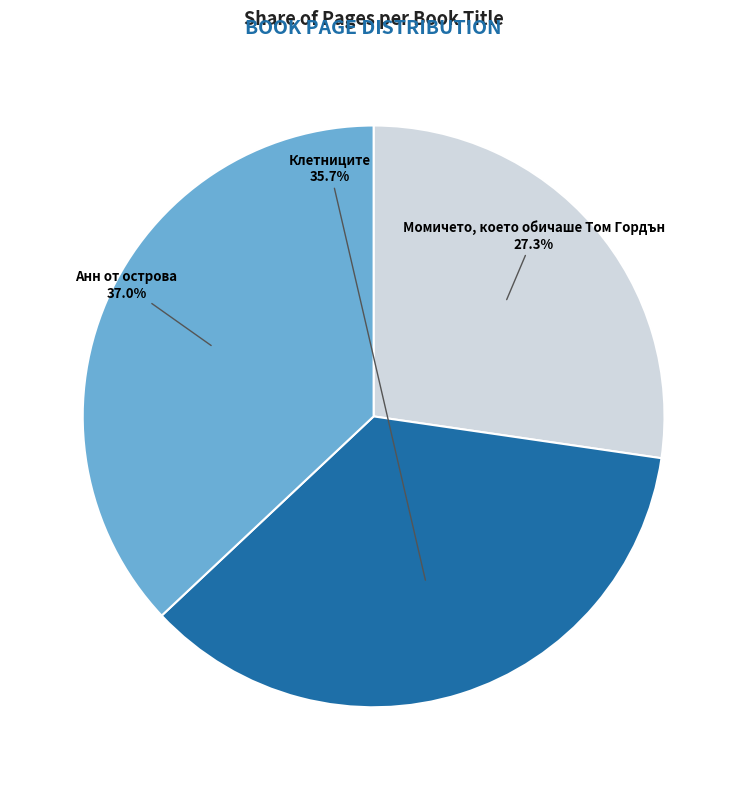

Count the number of slices in the pie.

3